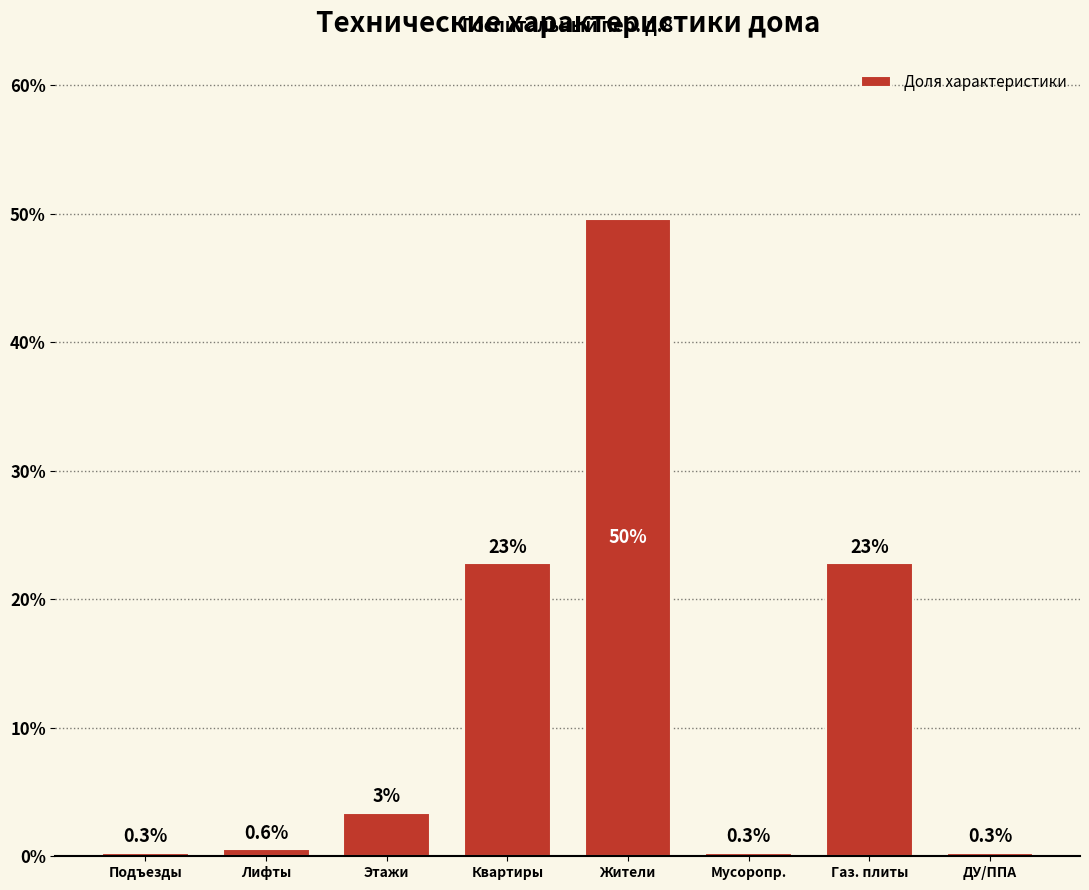

True or false: the data shows 0.3 at Подъезды.

True